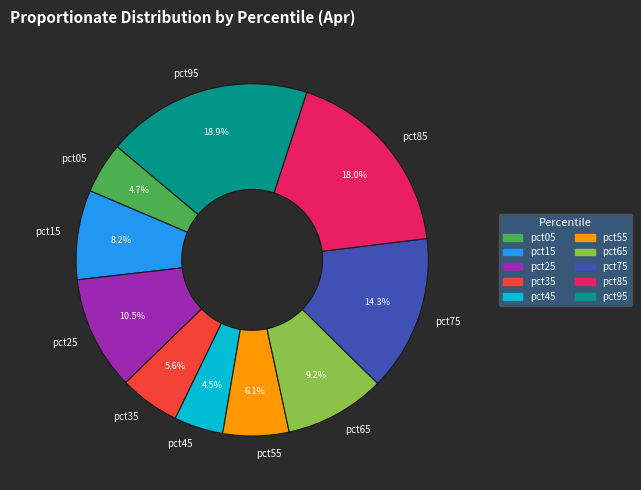

How many segments does this pie chart have?

10